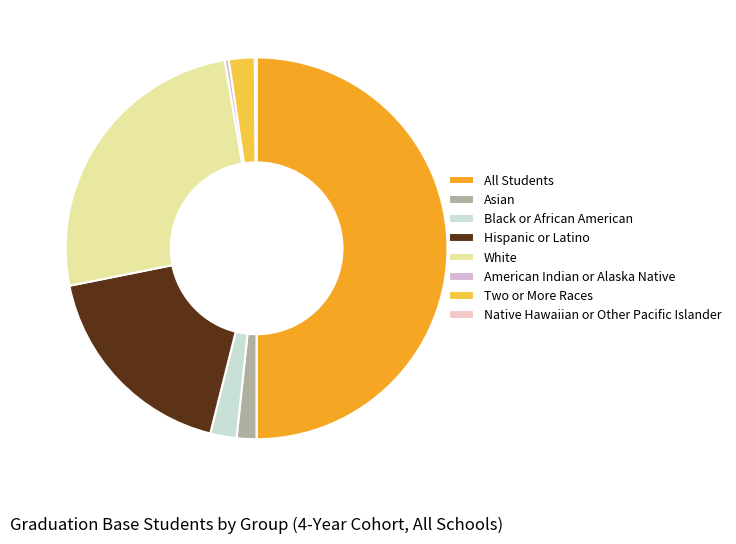

To the nearest percent, what is the difference between the Hispanic or Latino and Native Hawaiian or Other Pacific Islander slice percentages?

18%